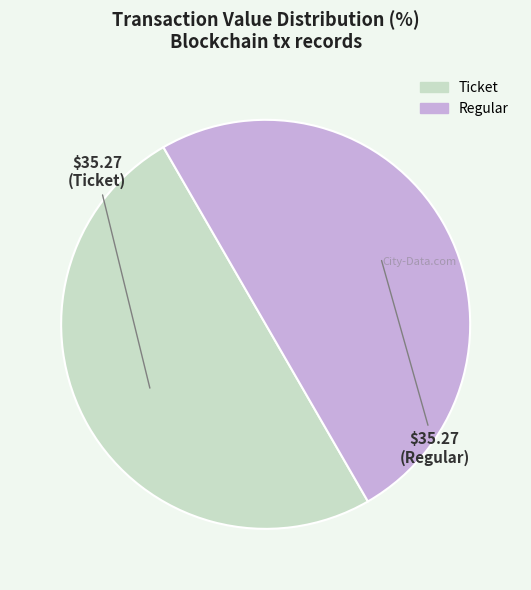

How many segments does this pie chart have?

2